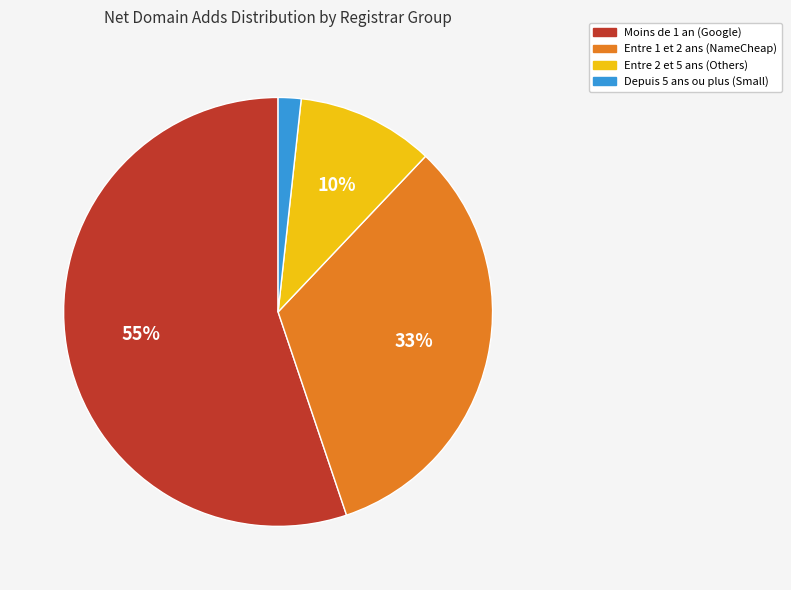

Count the number of slices in the pie.

4